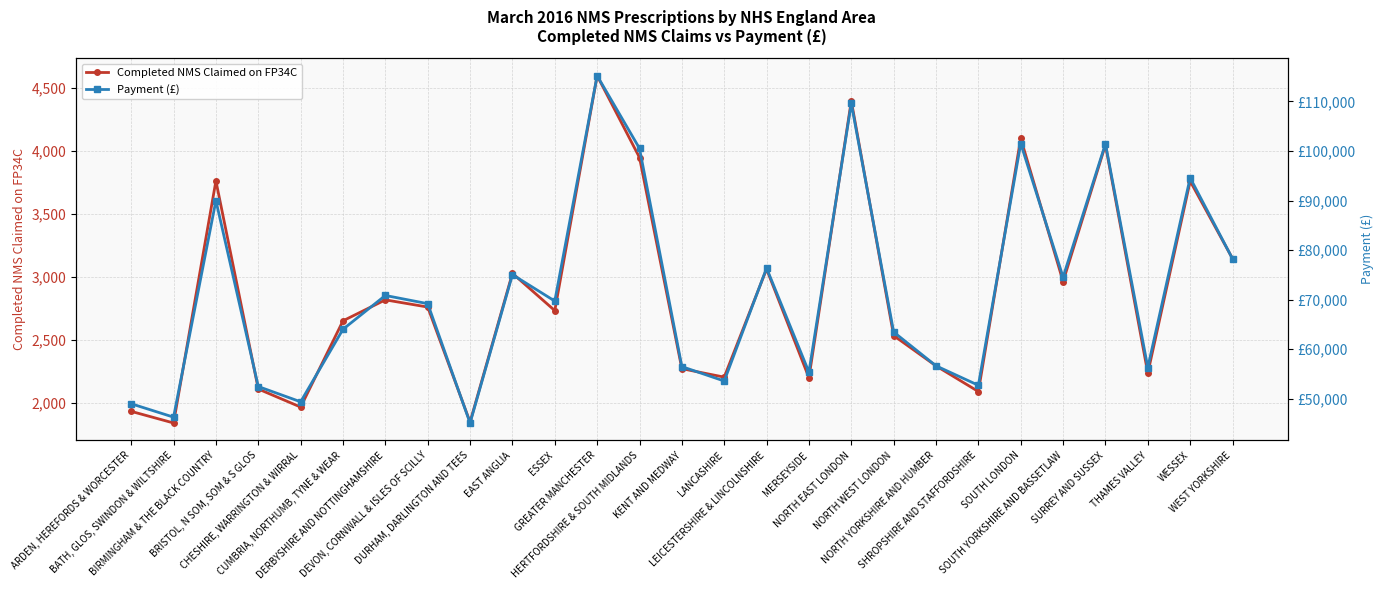

What is the average value of the Payment (£) series?

71396